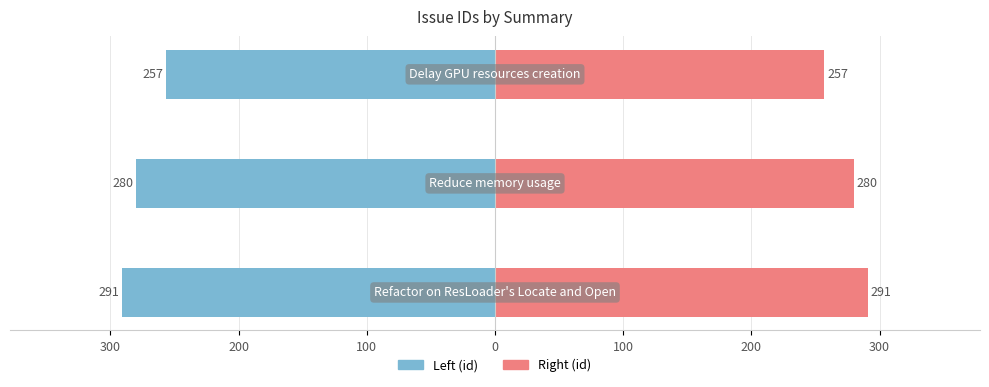

Reading left to right, extract all data points from this chart.

id (left): -291	-280	-257
id (right): 291	280	257